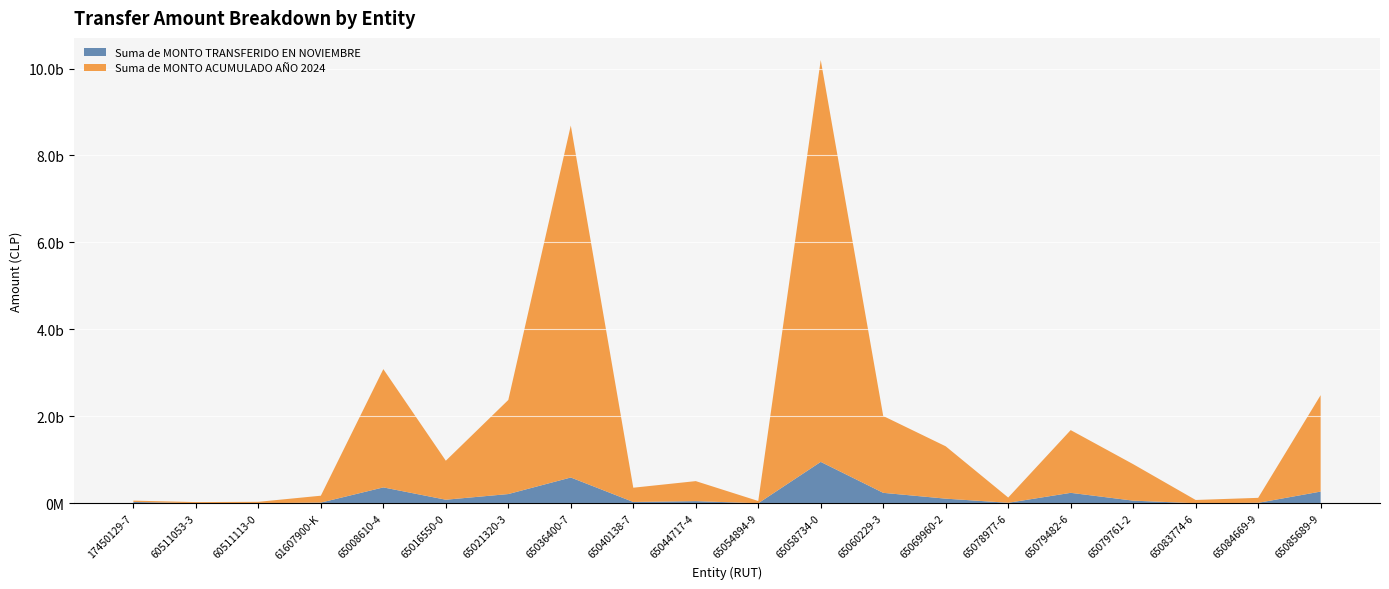

Reading left to right, what are all the values shown in this chart?

Suma de MONTO TRANSFERIDO EN NOVIEMBRE: 17450129-7=30107550	60511053-3=0	60511113-0=0	61607900-K=15111534	65008610-4=364905559	65016550-0=81418030	65021320-3=211767705	65036400-7=592619542	65040138-7=29576558	65044717-4=48773441	65054894-9=0	65058734-0=951611936	65060229-3=239866081	65069960-2=105950250	65078977-6=10807573	65079482-6=239787700	65079761-2=60199773	65083774-6=0	65084669-9=9765000	65085689-9=268707796
Suma de MONTO ACUMULADO AÑO 2024: 17450129-7=30107550	60511053-3=27016500	60511113-0=33140240	61607900-K=158745814	65008610-4=2720903815	65016550-0=897161340	65021320-3=2164801608	65036400-7=8097027302	65040138-7=327964946	65044717-4=460586930	65054894-9=51949800	65058734-0=9244003267	65060229-3=1767377628	65069960-2=1204200272	65078977-6=120651816	65079482-6=1443079023	65079761-2=839035175	65083774-6=75832659	65084669-9=114738750	65085689-9=2218162589